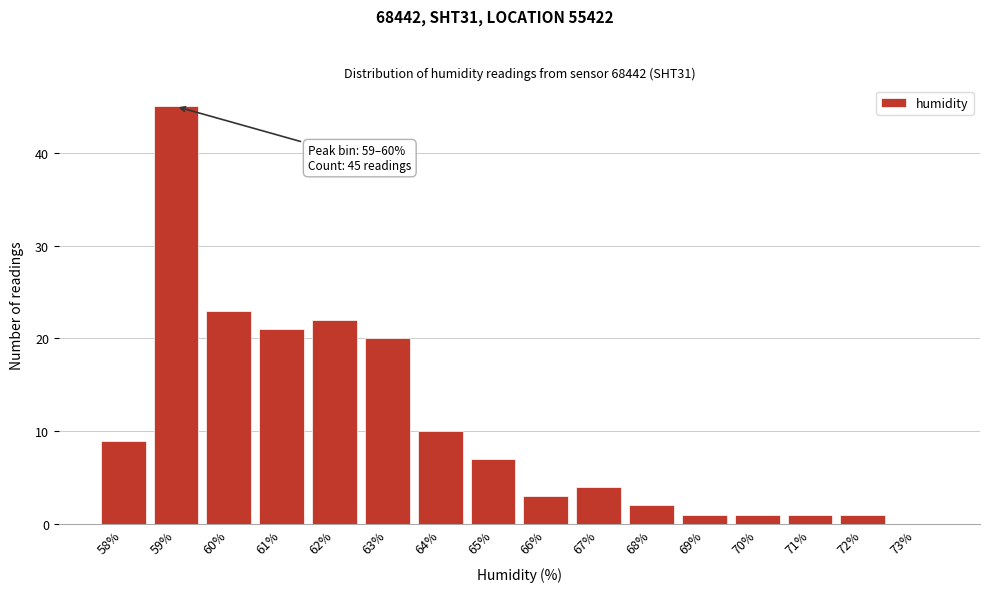

Reading right to left, what are all the values shown in this chart?

73%=0	72%=1	71%=1	70%=1	69%=1	68%=2	67%=4	66%=3	65%=7	64%=10	63%=20	62%=22	61%=21	60%=23	59%=45	58%=9